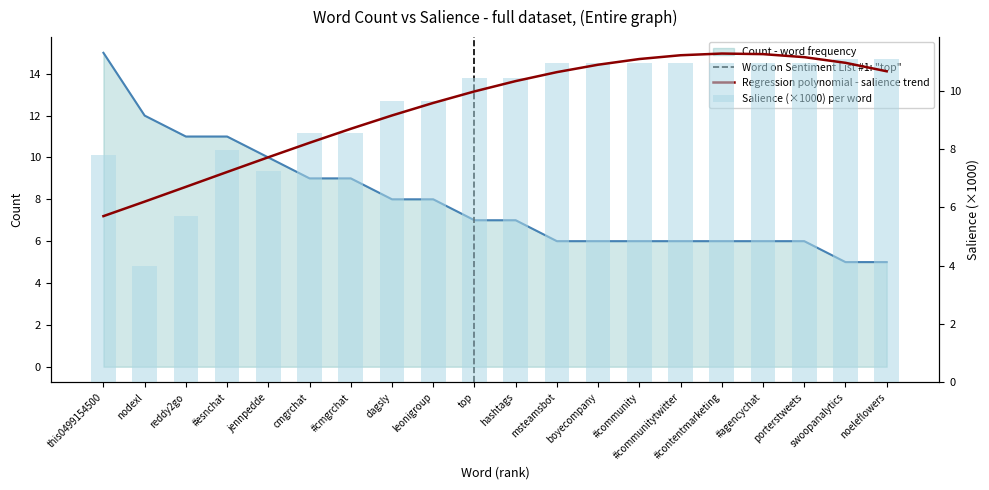

What is the sum of all Salience values?

188.5